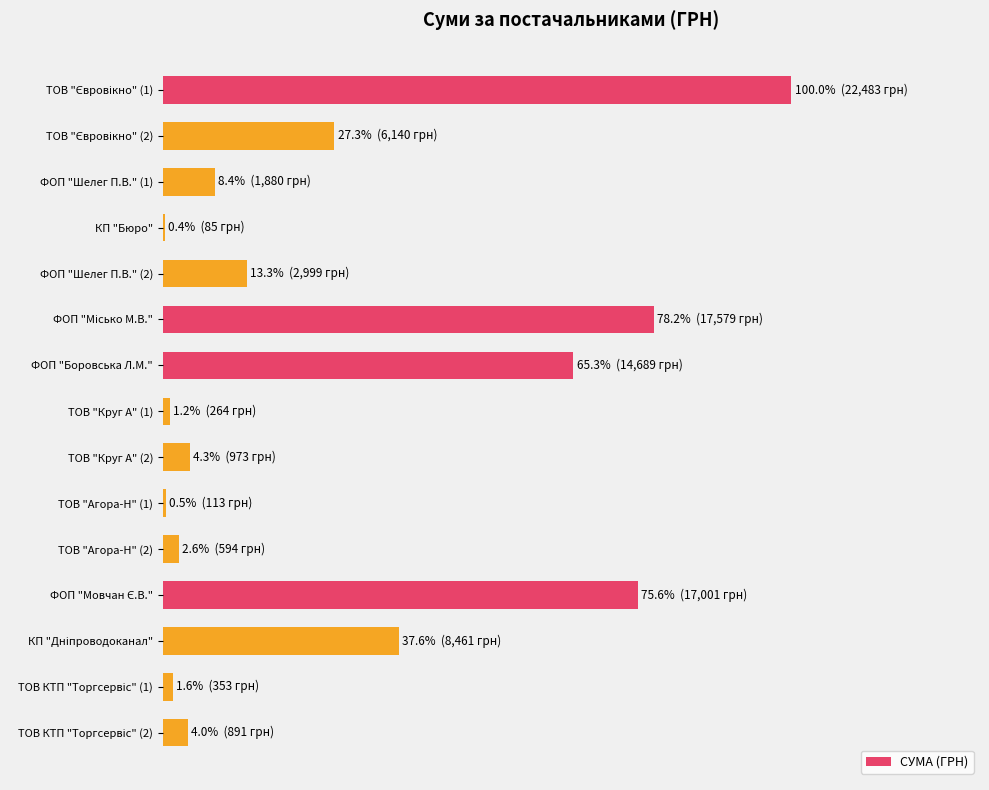

How many data points does each series have?

15